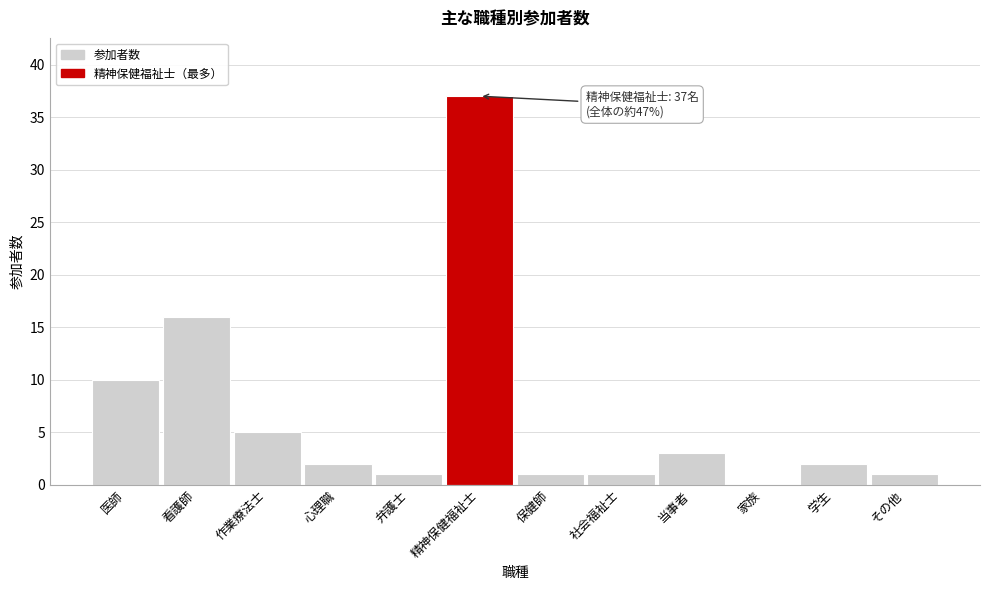

Reading left to right, transcribe all the data shown in this chart.

医師=10	看護師=16	作業療法士=5	心理職=2	弁護士=1	精神保健福祉士=37	保健師=1	社会福祉士=1	当事者=3	家族=0	学生=2	その他=1